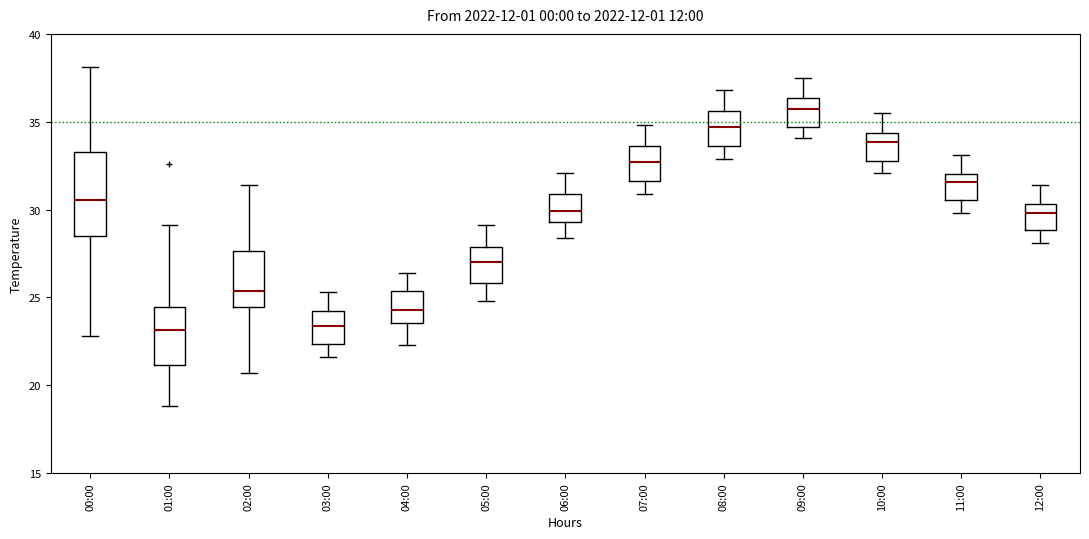

Which box is the tallest, from its lower edge to its upper edge?

00:00